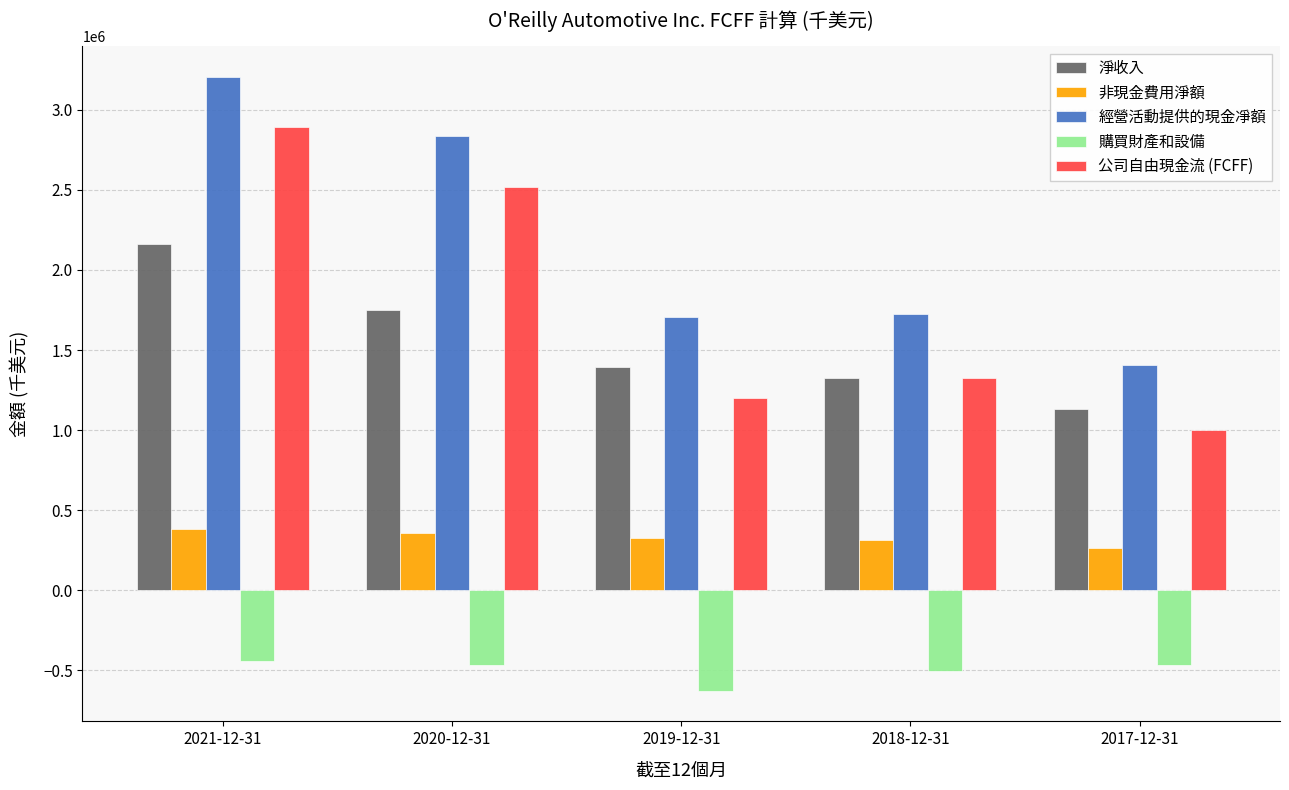

List the labels in order of 公司自由現金流 (FCFF) value, smallest first.

2017-12-31, 2019-12-31, 2018-12-31, 2020-12-31, 2021-12-31